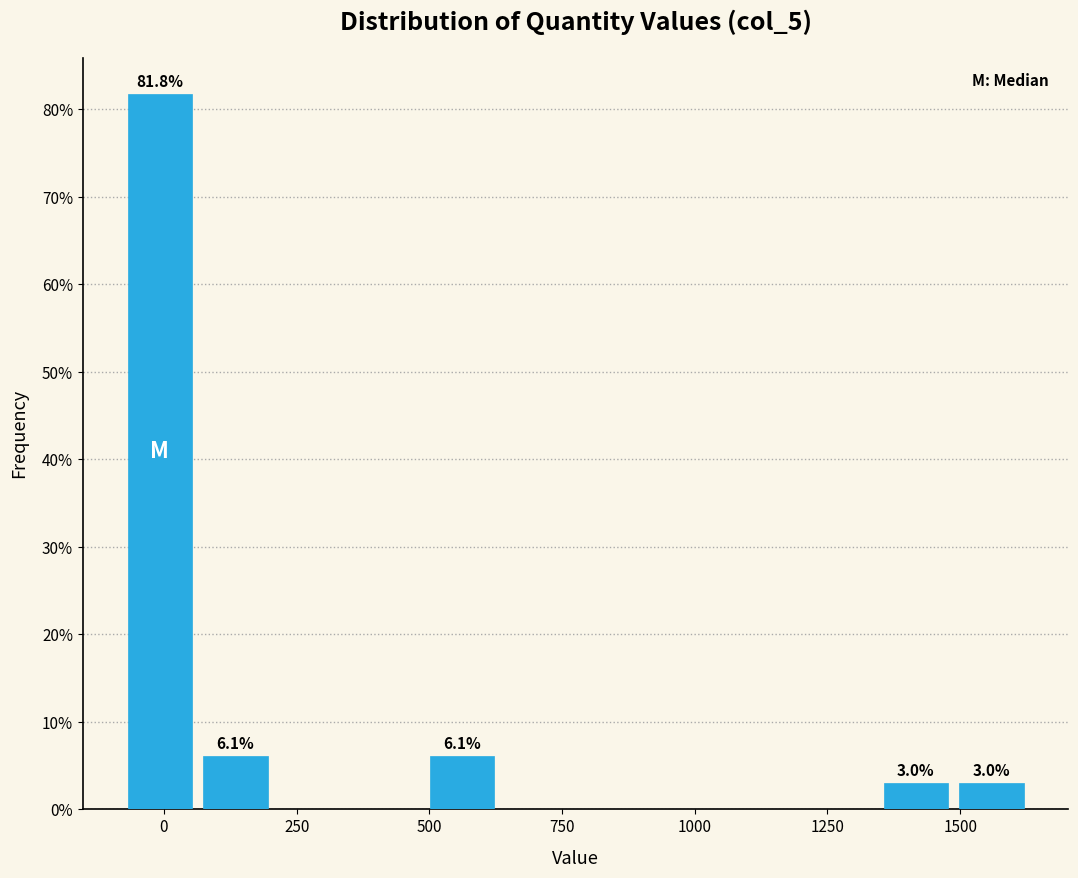

Around what value on the x-axis is the tallest bar? Give the approximate position of its centre, as read against the axis.

0